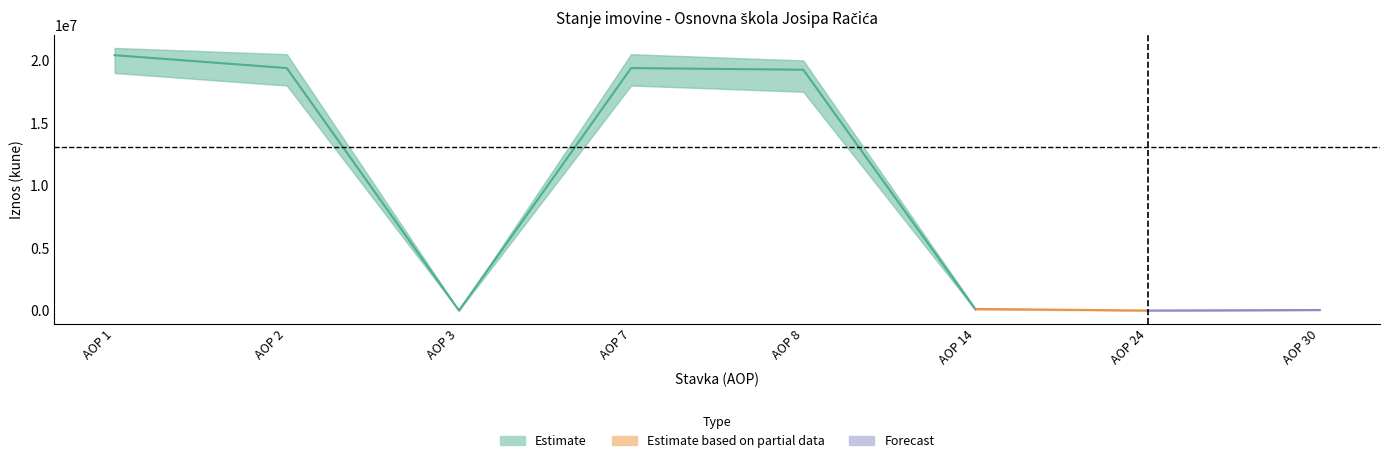

The value of Stanje 31. prosinca at AOP 3 is 0. True or false?

True